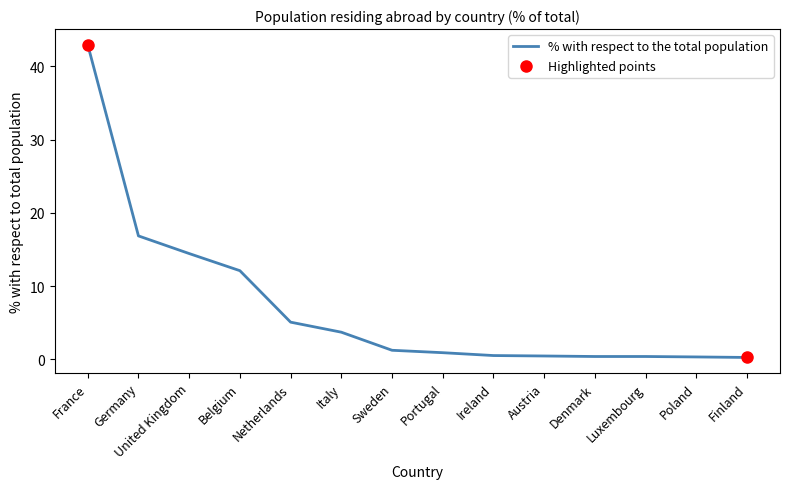

Which has a higher value, Germany or France?

France